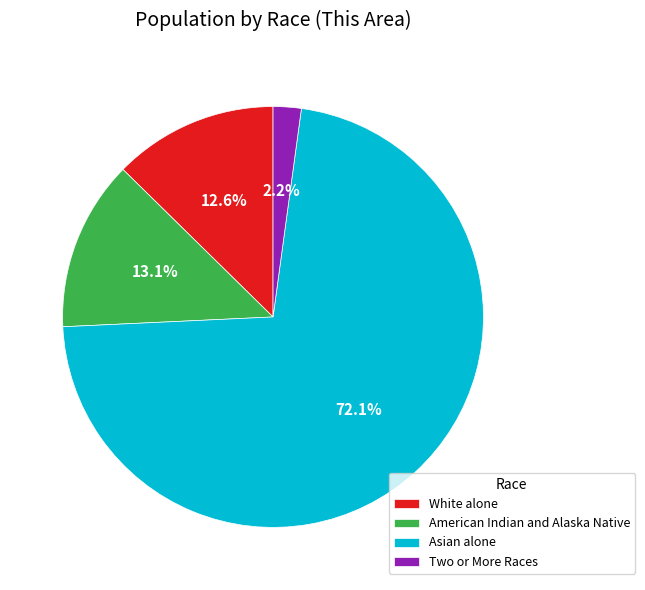

Is there a majority slice in this chart?

Yes